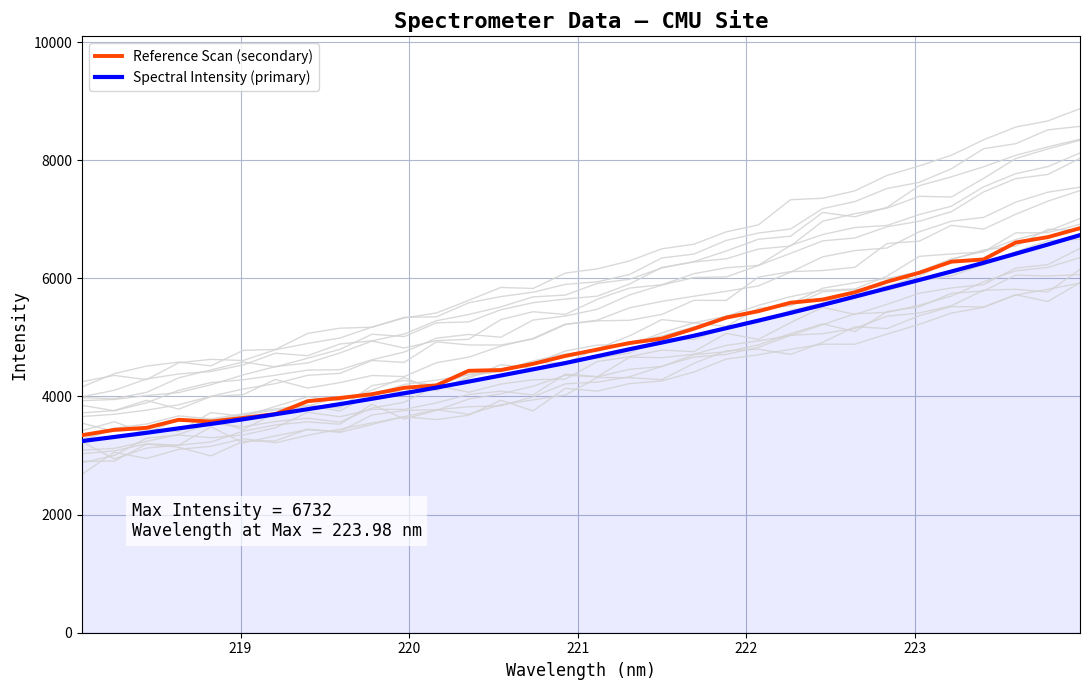

List the series in order of their peak value, highest first.

Reference Scan (secondary), Spectral Intensity (primary)